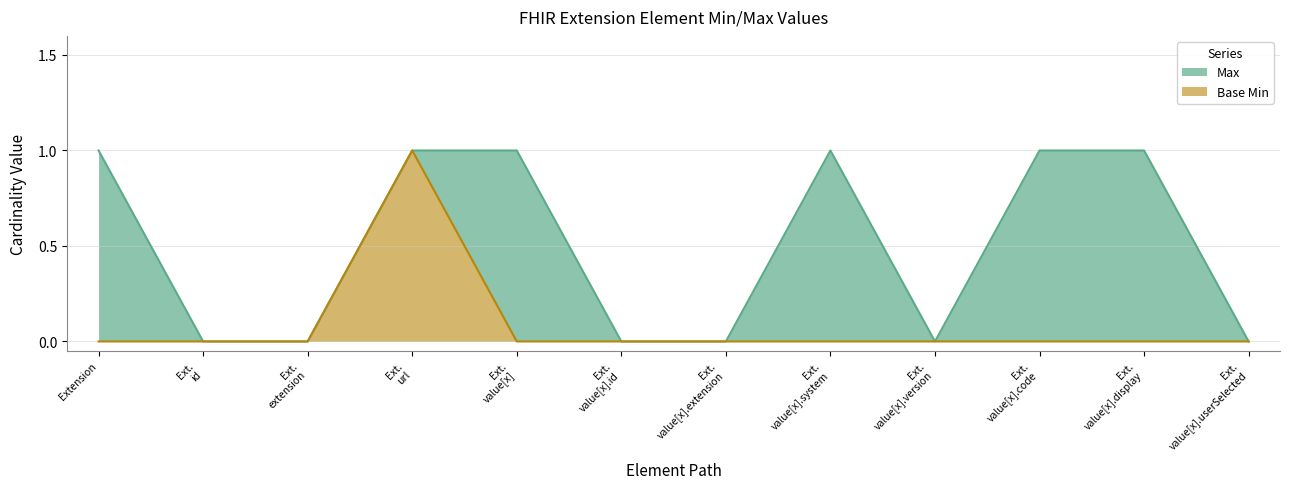

Rank the series by their maximum value, from lowest to highest.

Max, Base Min